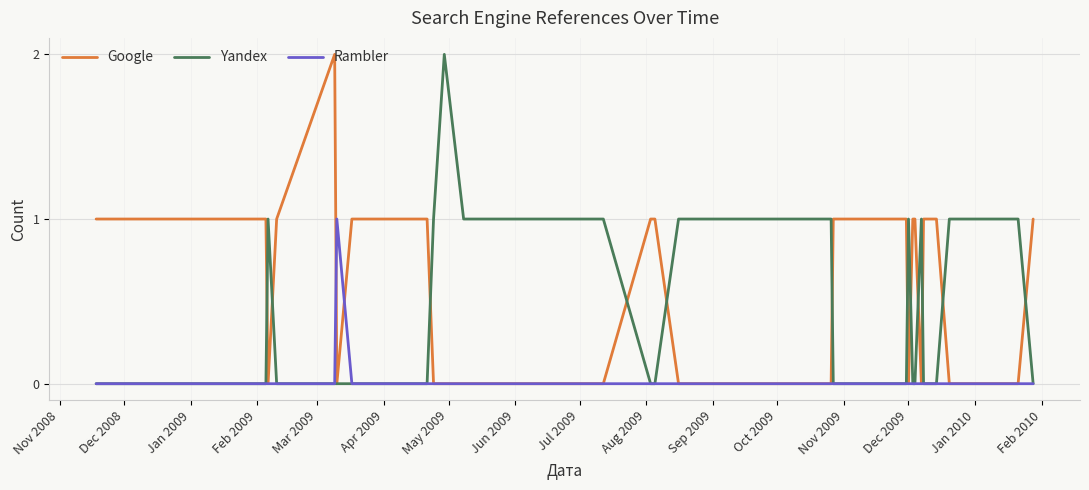

Reading left to right, extract all data points from this chart.

Google: 1	1	1	1	1	0	1	2	0	1	1	1	0	0	0	0	0	0	1	1	0	0	0	1	1	1	0	1	1	0	1	1	0	0	0	0	1
Yandex: 0	0	0	0	0	1	0	0	0	0	0	0	1	2	1	1	1	1	0	0	1	1	1	0	0	0	1	0	0	1	0	0	1	1	1	1	0
Rambler: 0	0	0	0	0	0	0	0	1	0	0	0	0	0	0	0	0	0	0	0	0	0	0	0	0	0	0	0	0	0	0	0	0	0	0	0	0